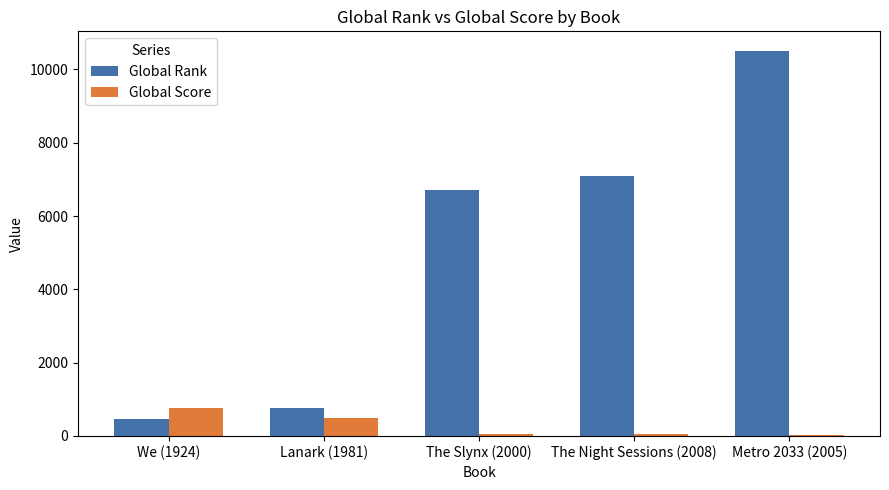

At which category is the sum across all series the highest?

Metro 2033 (2005)